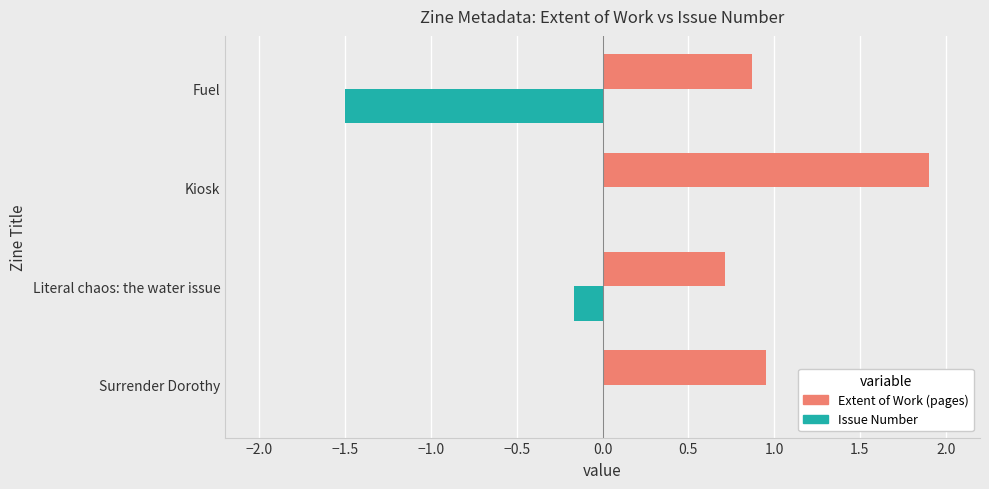

Which category has the highest value across all series?

Kiosk